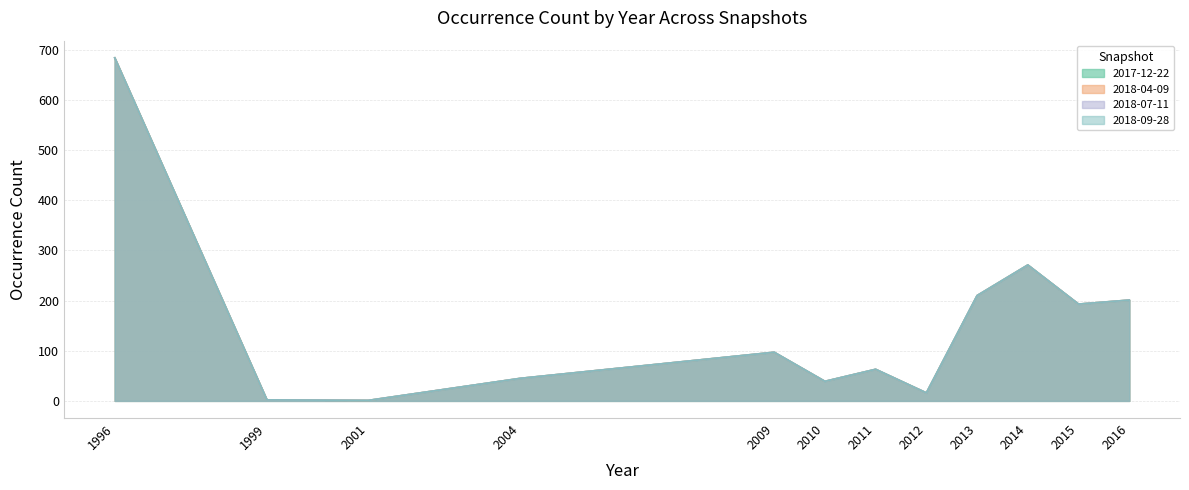

Does the chart have visible grid lines?

Yes